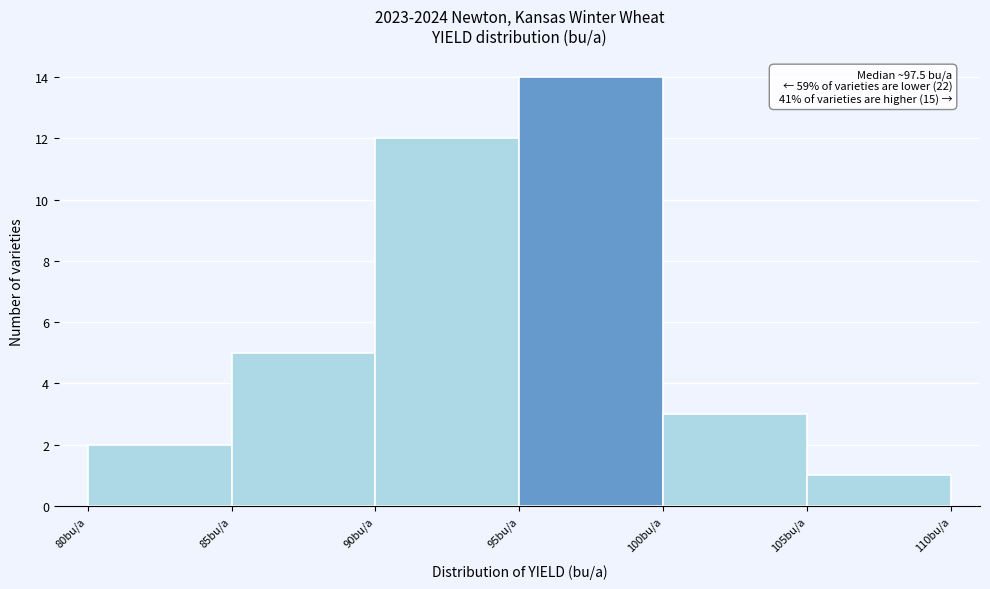

Over which range of the x-axis is the bar tallest?

95 to 100